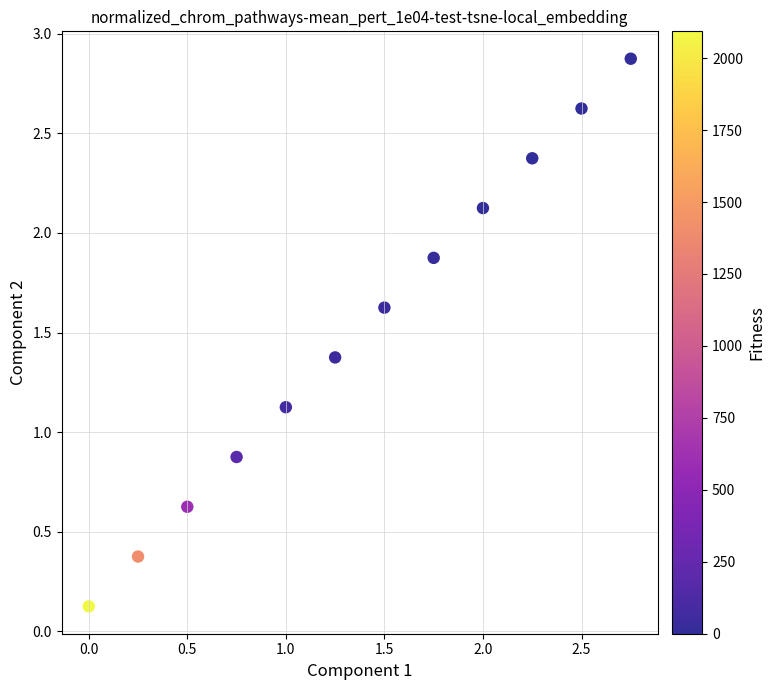

What is the range of X values (max minus min)?

2.8